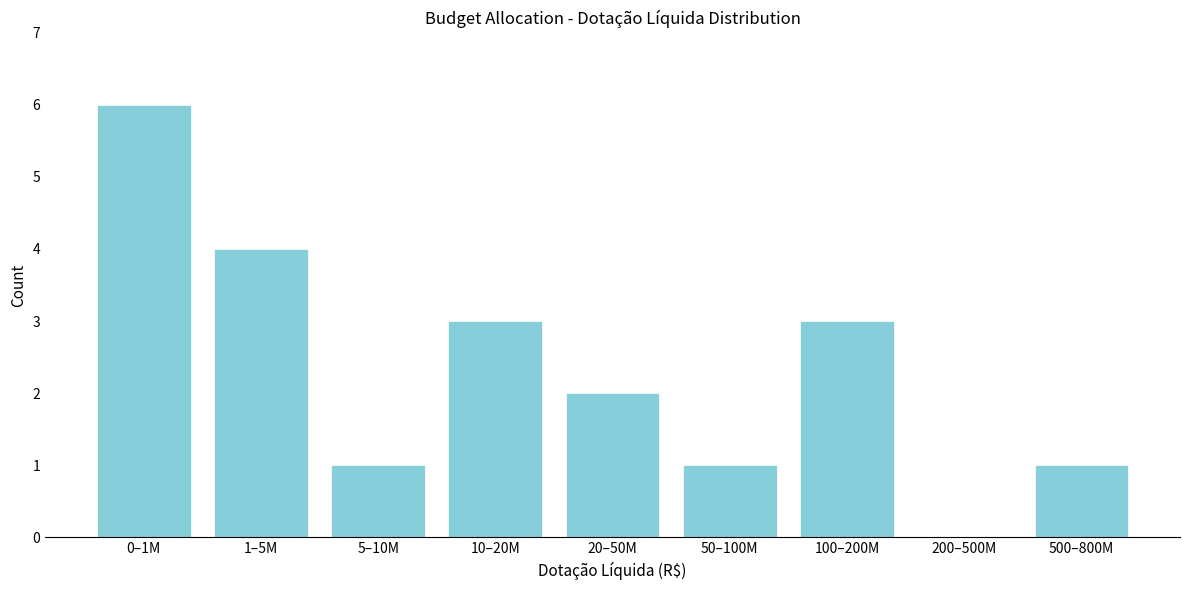

Reading right to left, extract all data points from this chart.

500–800M=1	200–500M=0	100–200M=3	50–100M=1	20–50M=2	10–20M=3	5–10M=1	1–5M=4	0–1M=6